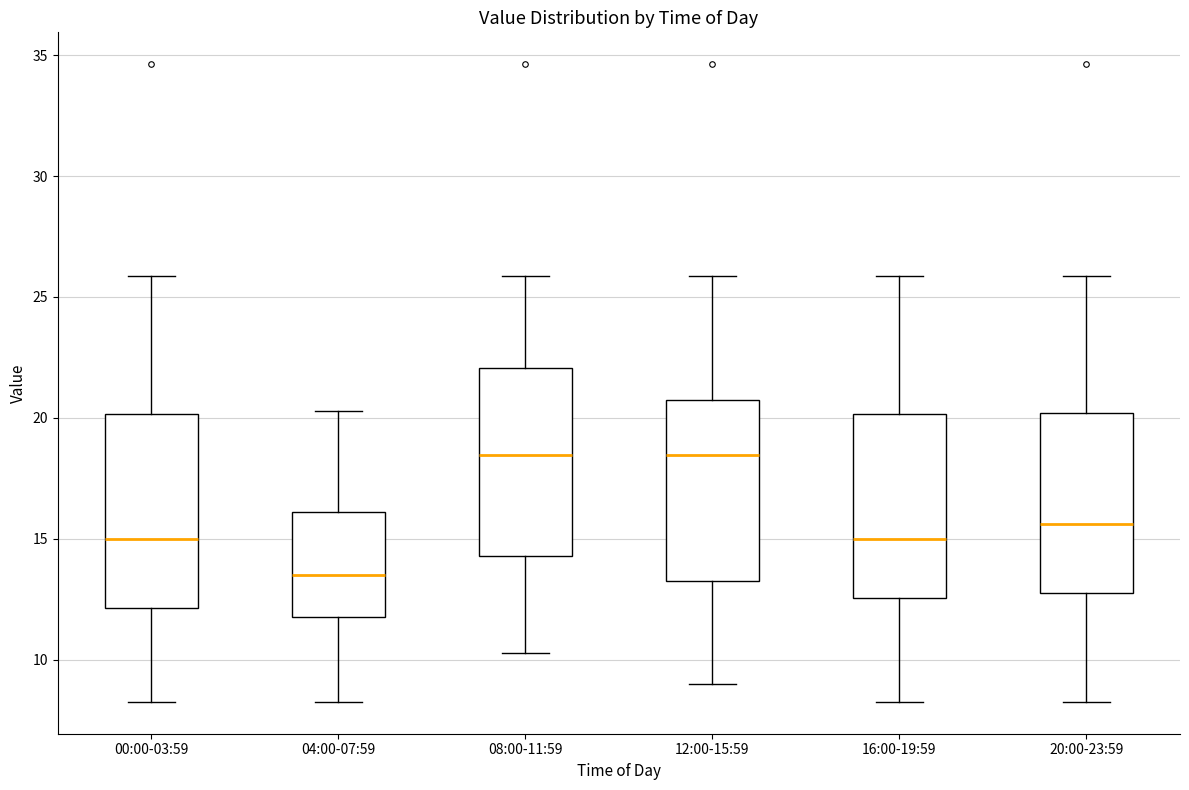

Which box's median line is the lowest?

04:00-07:59